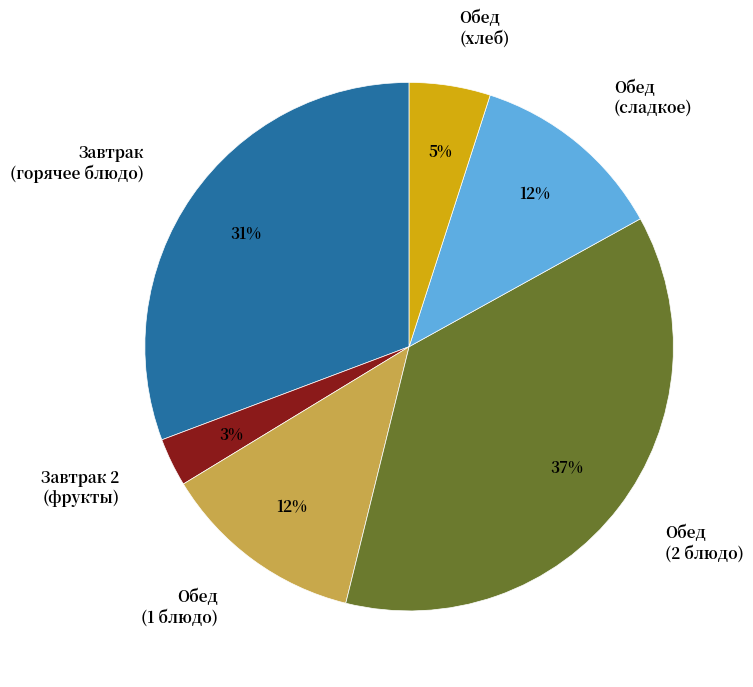

To the nearest percent, what percentage of the pie is Обед (1 блюдо)?

12%